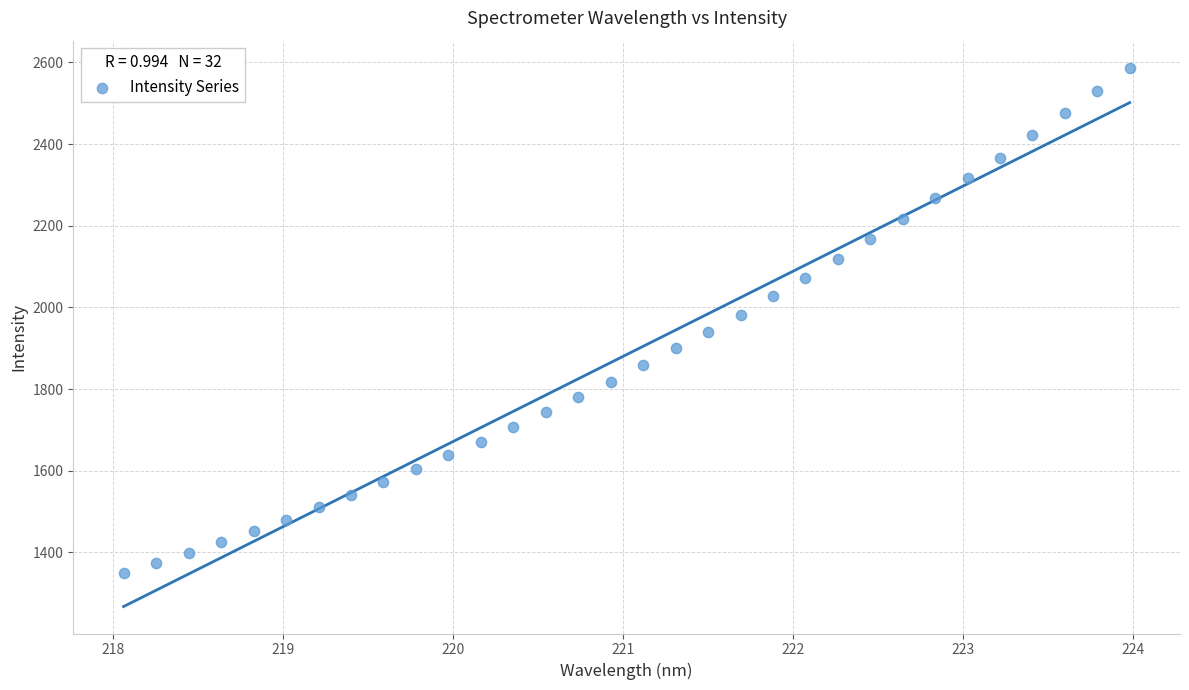

What is the range of Y values (max minus min)?

1237.4